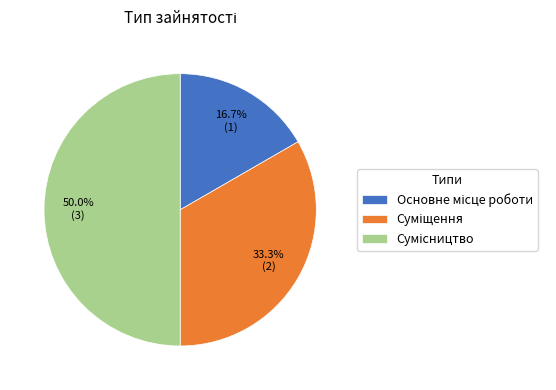

Is there any slice that represents more than half of the pie?

No